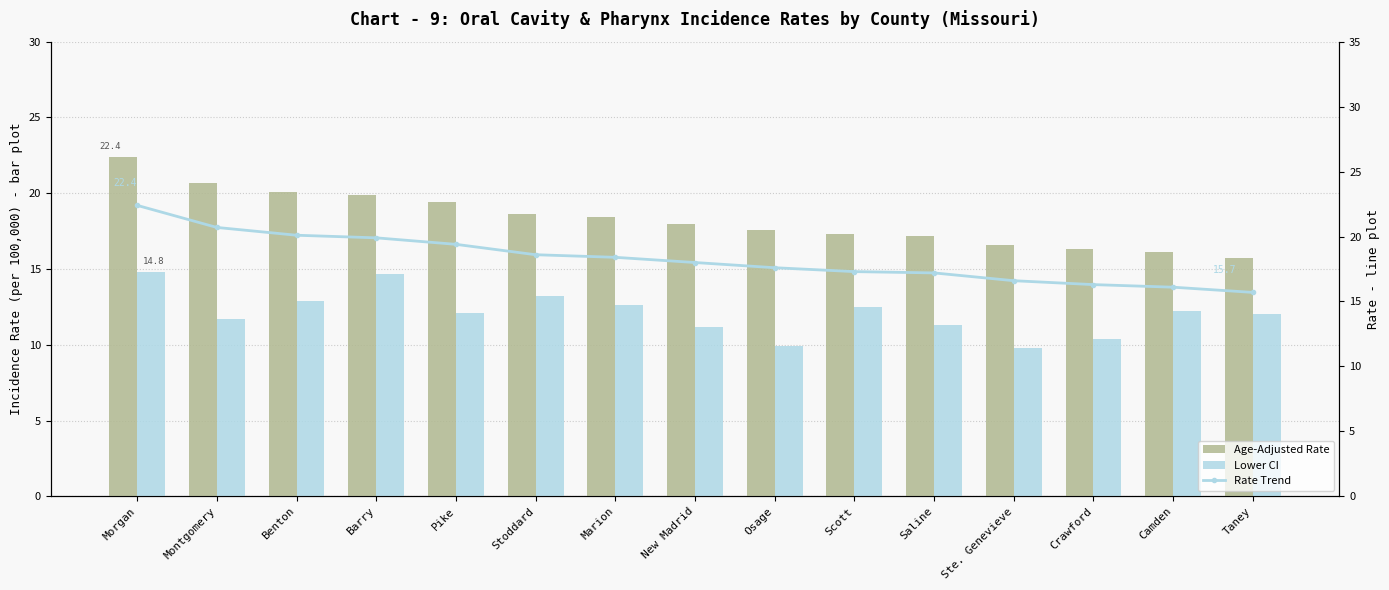

What is the value of the Rate Trend bar at the 10th from the left?

17.3